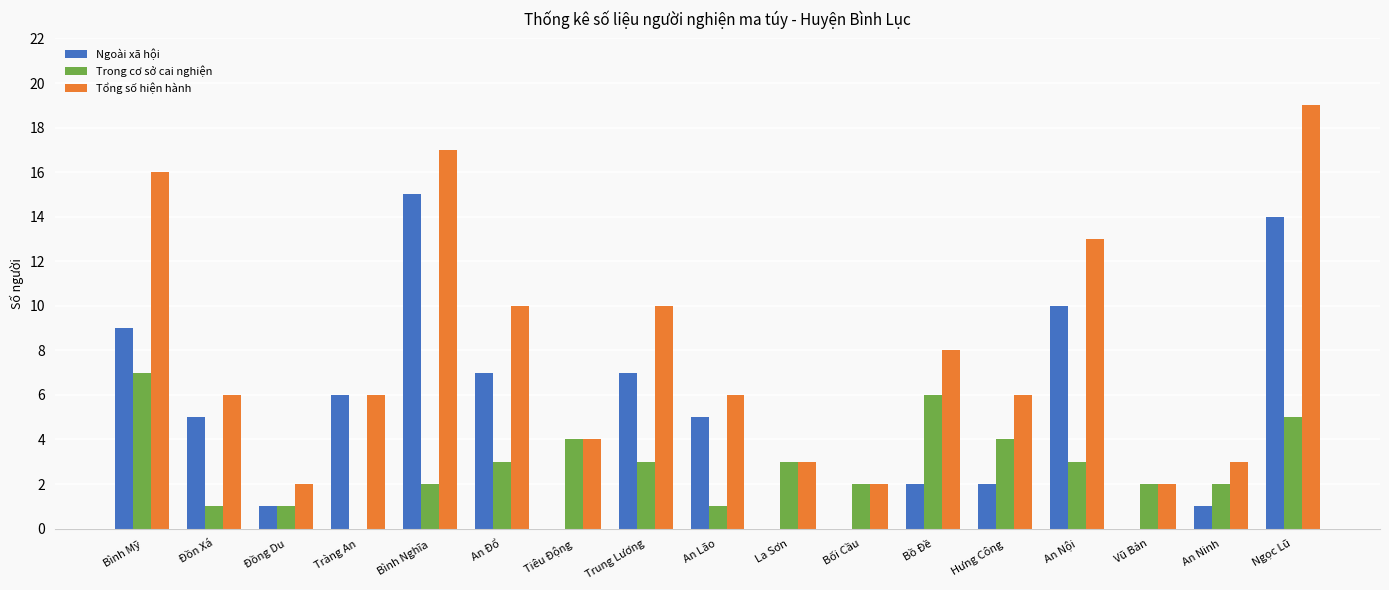

Is it true that Tổng số hiện hành equals 19 at Ngọc Lũ?

True